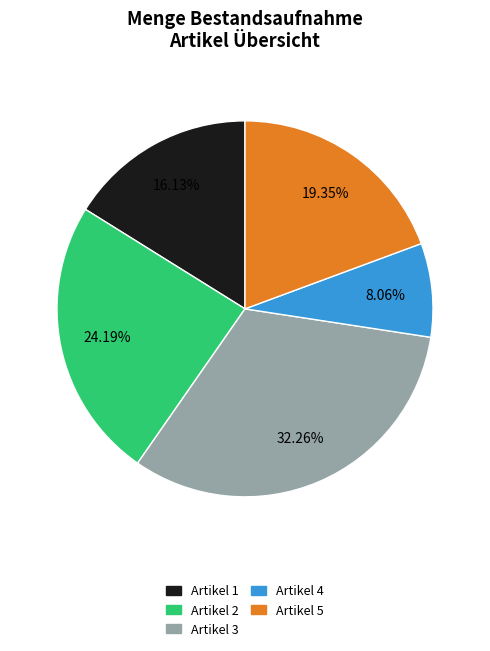

Approximately how many times larger is the value at Artikel 3 compared to Artikel 1?

2.0